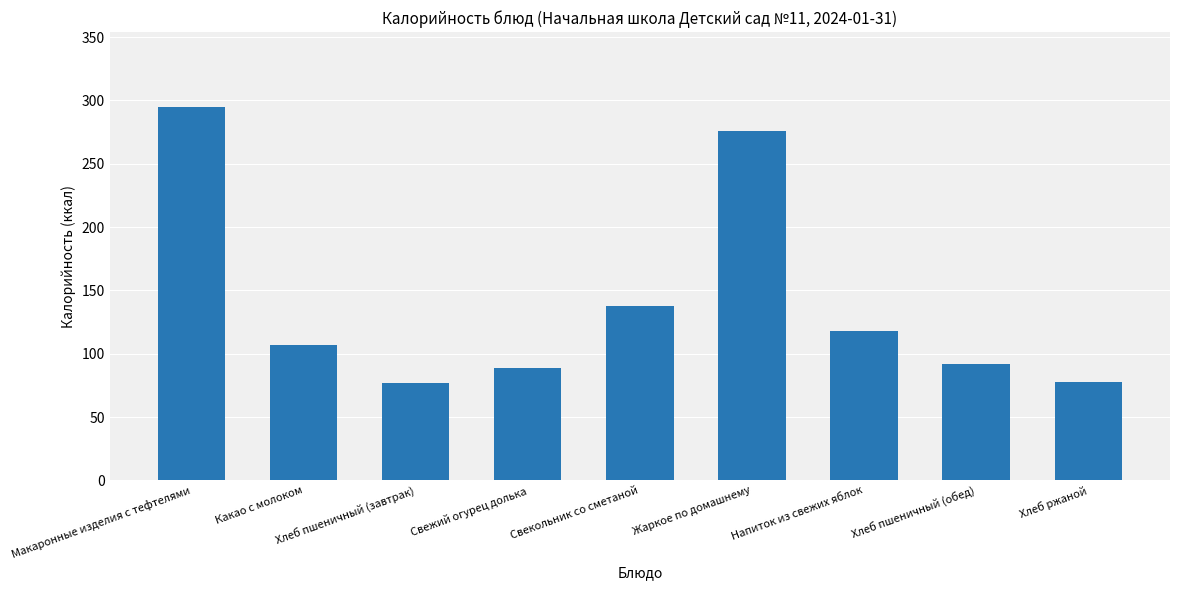

How many bars are there in total?

9